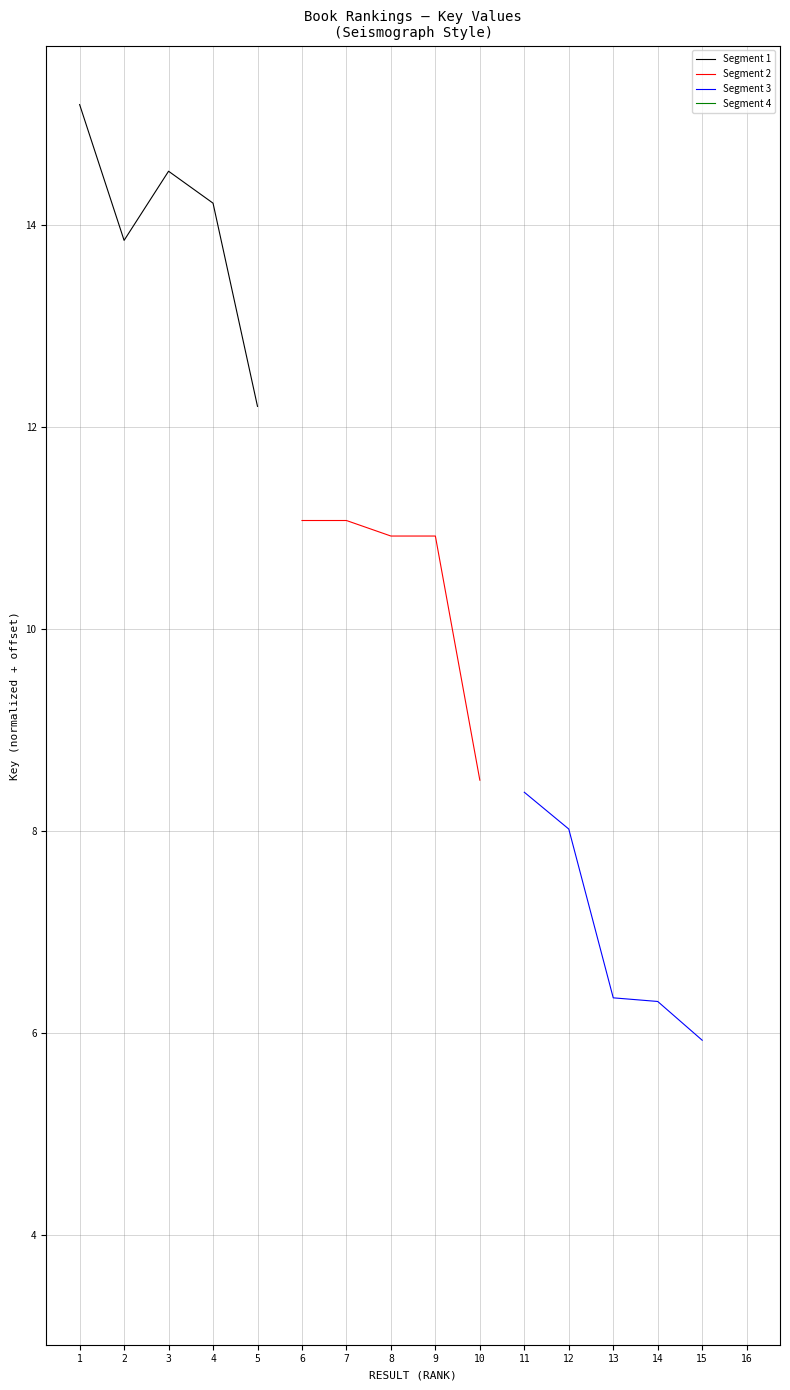

What is the average value of the Segment 3 series?

7.0